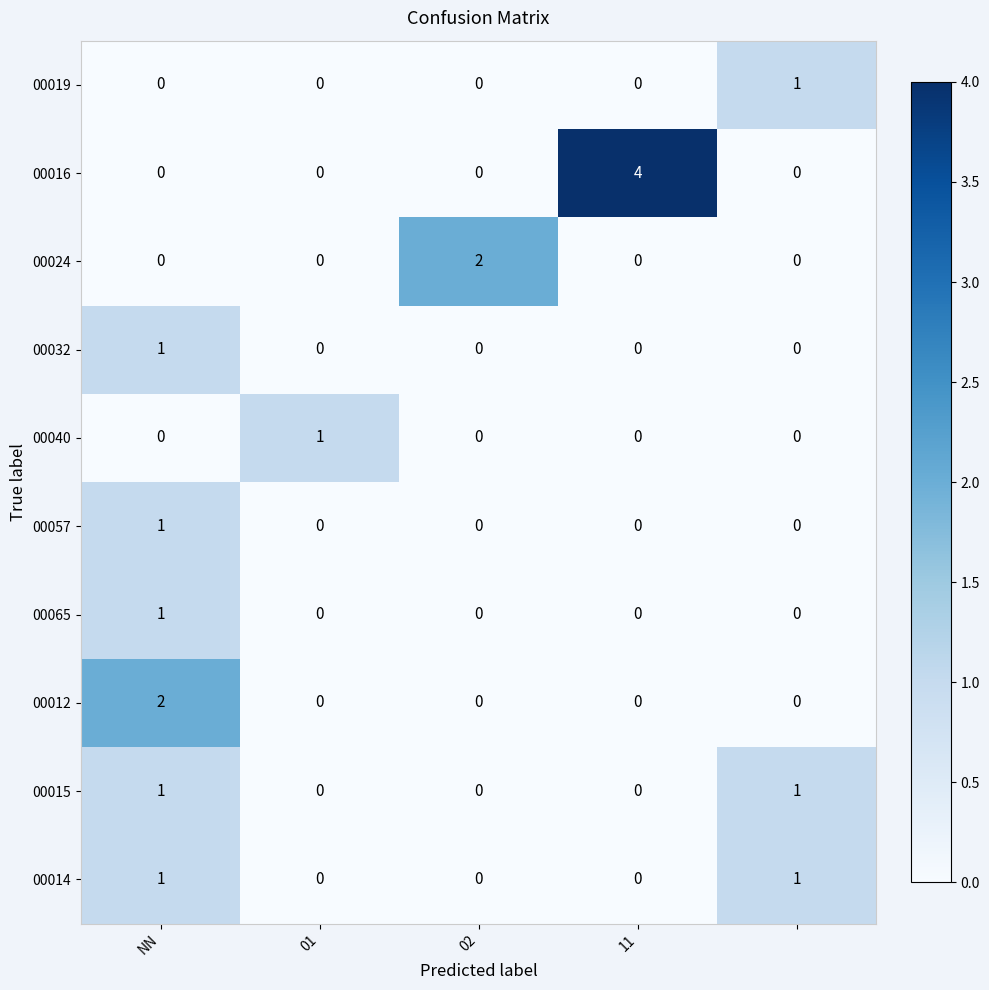

Which series has the largest range (max minus min)?

00016